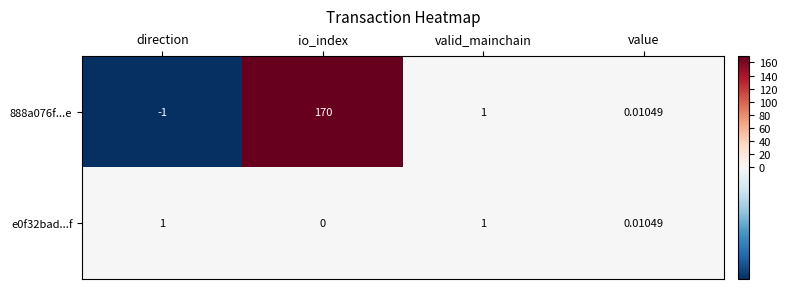

Where does the 888a076f...e series first go above 1?

io_index